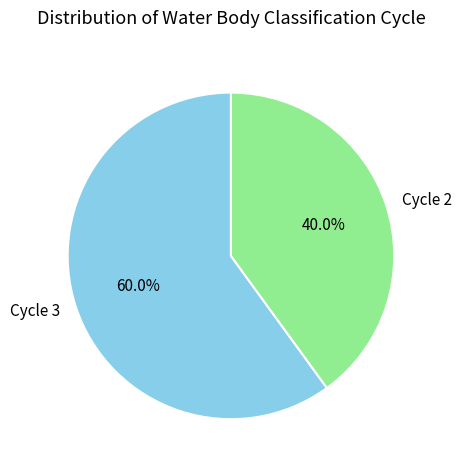

To the nearest percent, what percentage of the pie is Cycle 2?

40%